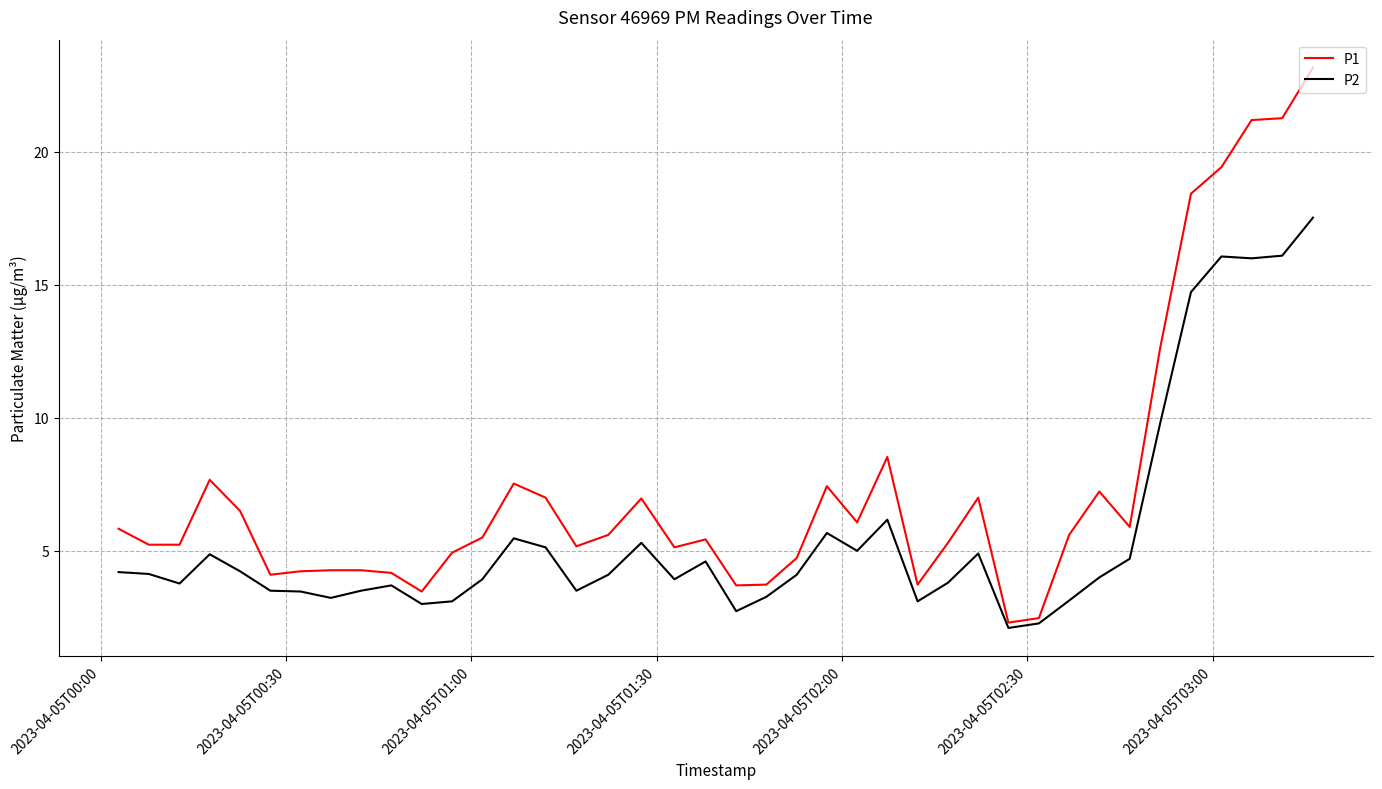

Which series has the largest total across all categories?

P1